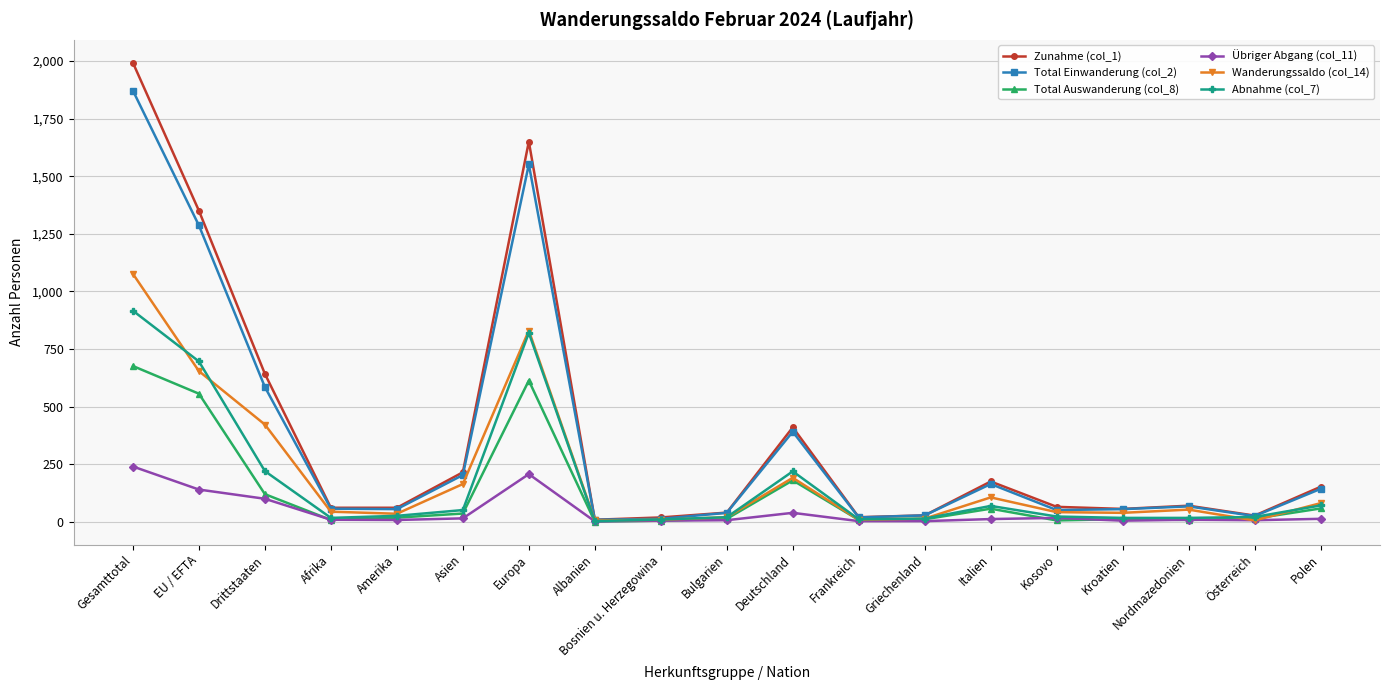

In Wanderungssaldo (col_14), how many points are higher than both neighbors (excluding endpoints)?

4